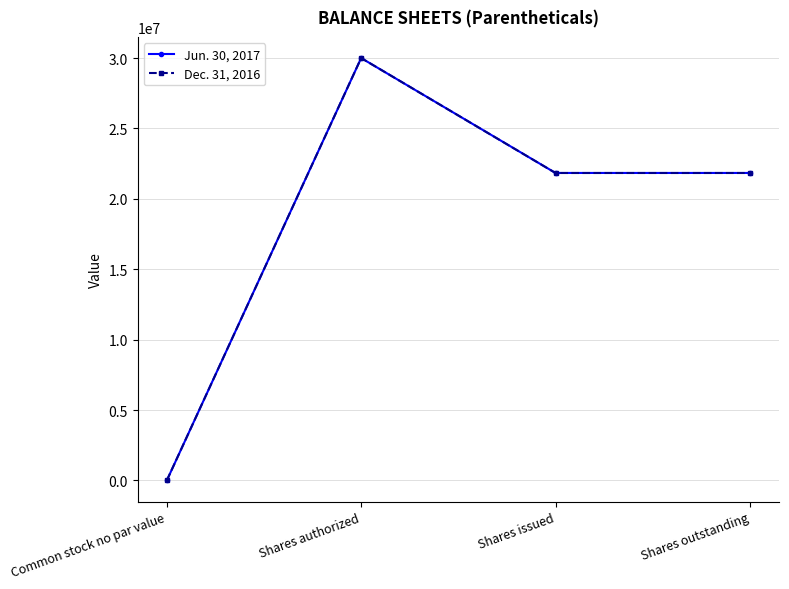

How many Dec. 31, 2016 values are between 21836033 and 30000000?

3